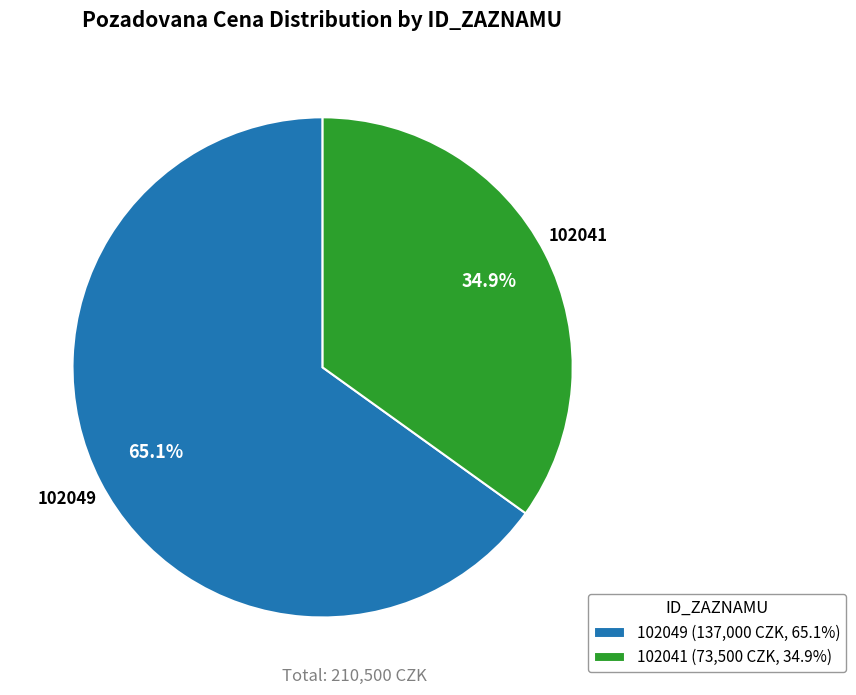

How many segments does this pie chart have?

2